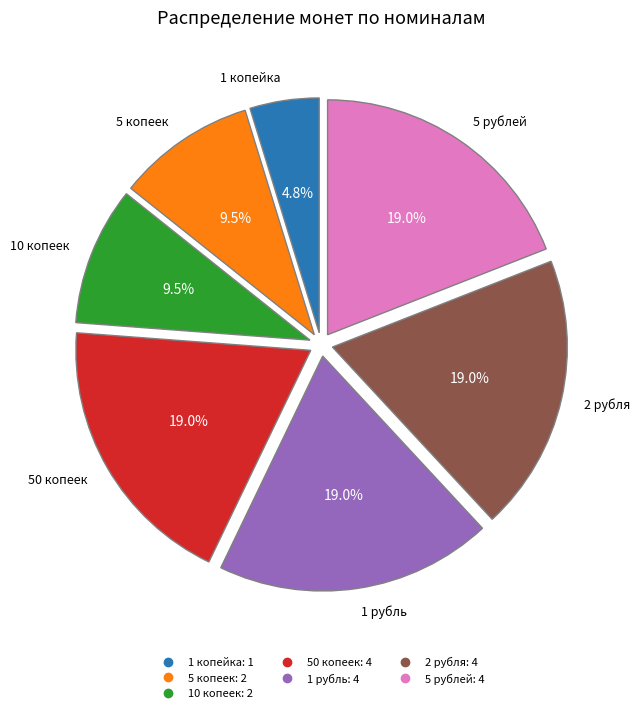

Which slice is the smallest?

1 копейка